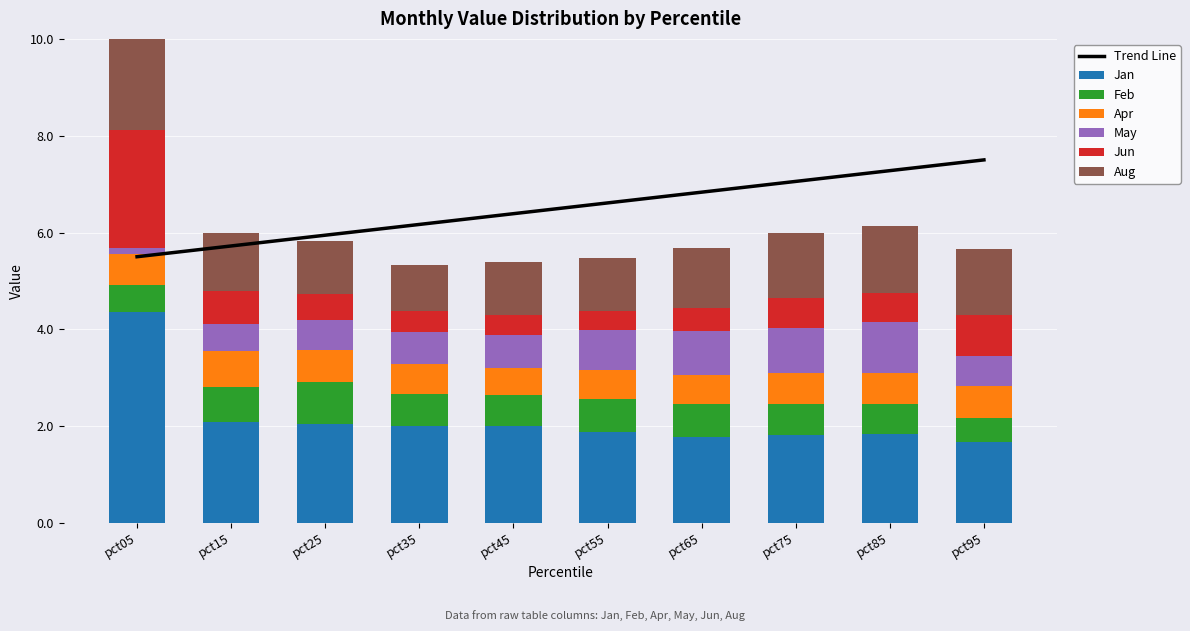

Is the value of Aug at pct75 greater than the value of Jun at pct65?

Yes